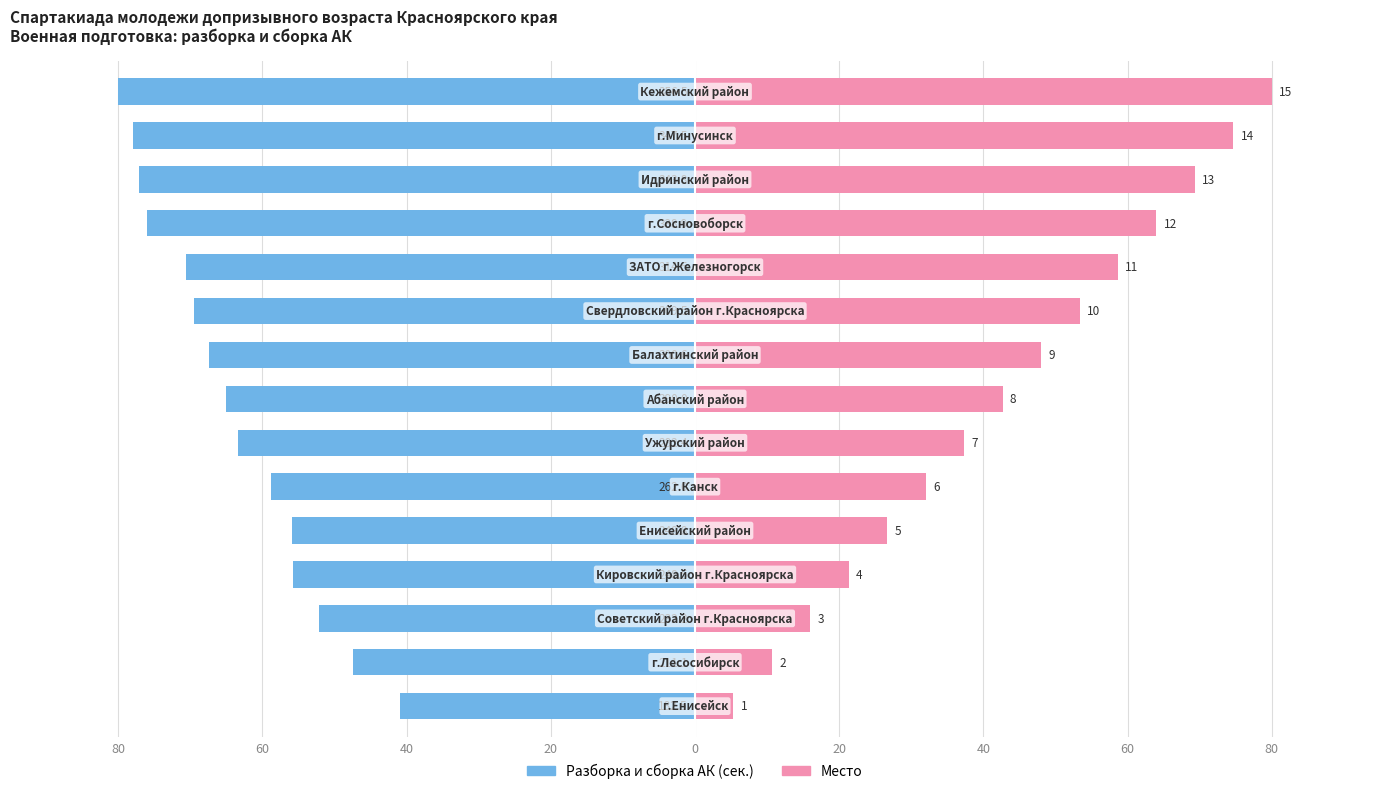

Is it true that Разборка и сборка АК (сек.) equals -122.1 at 12?

False